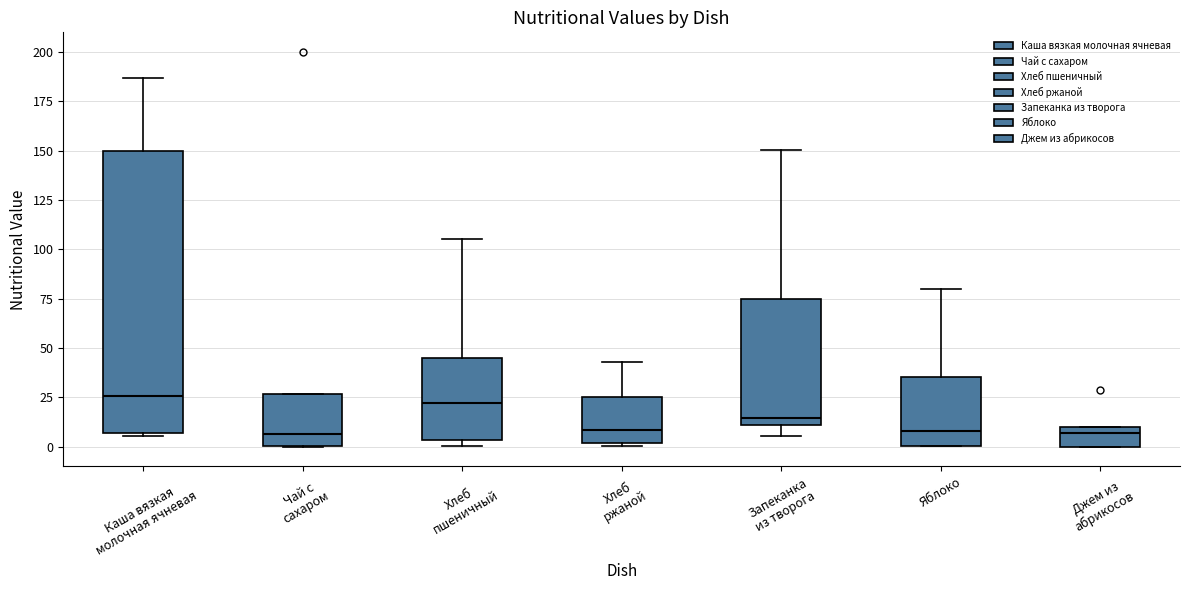

Reading left to right, transcribe this box plot: for each box, give where its median line is, the range the box spans, and where its two whiskers end, as read against the y-axis. The values are not printed on the chart, so give them approximately, as read against the axis.

Каша вязкая молочная ячневая: median 25, box 5 to 150, whiskers 5 (just below the box's lower edge) to 185
Чай с сахаром: median 5, box 0 to 25, whiskers 0 to 25
Хлеб пшеничный: median 20, box 5 to 45, whiskers 0 to 105
Хлеб ржаной: median 10, box 0 to 25, whiskers 0 to 45
Запеканка из творога: median 15, box 10 to 75, whiskers 5 to 150
Яблоко: median 10, box 0 to 35, whiskers 0 to 80
Джем из абрикосов: median 5, box 0 to 10, whiskers 0 to 10